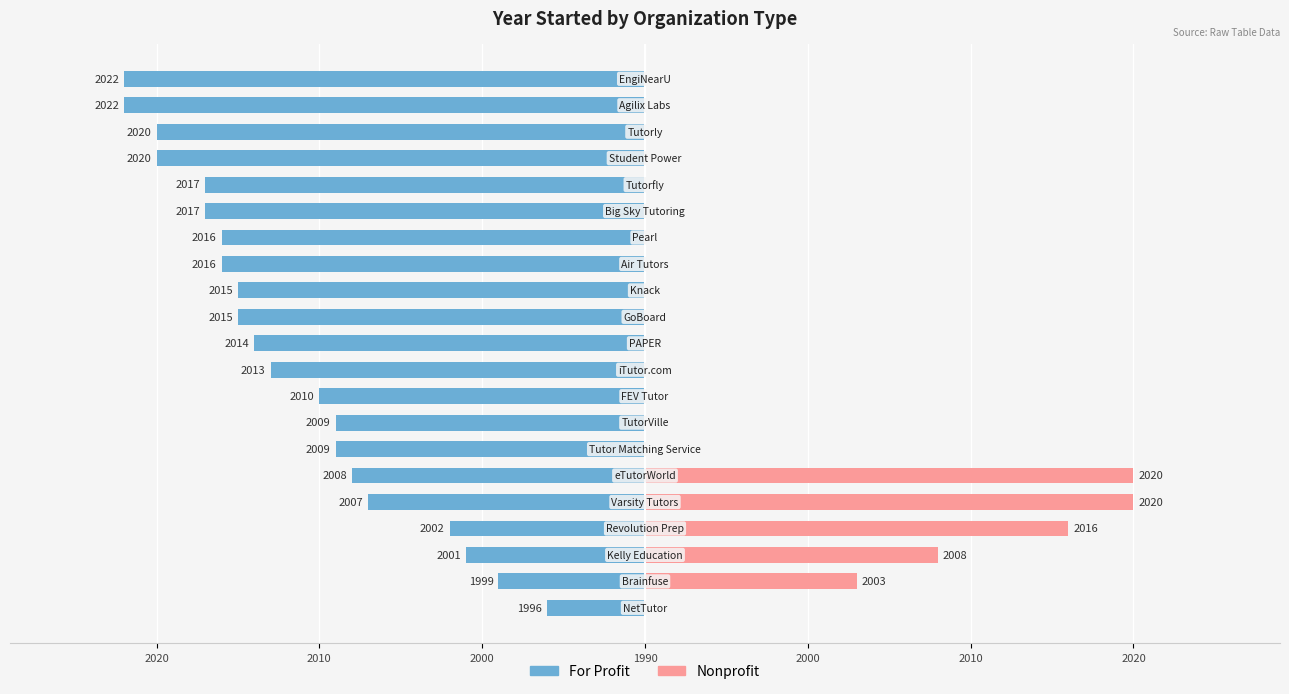

Count the number of data series in this chart.

2